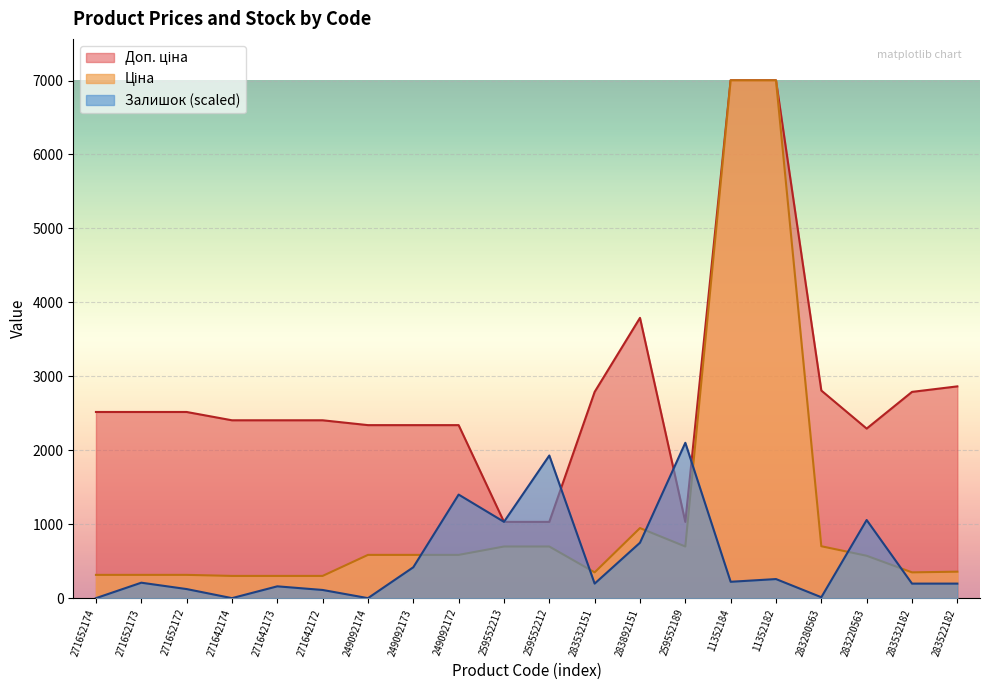

How many interior local peaks does the Ціна series have?

1